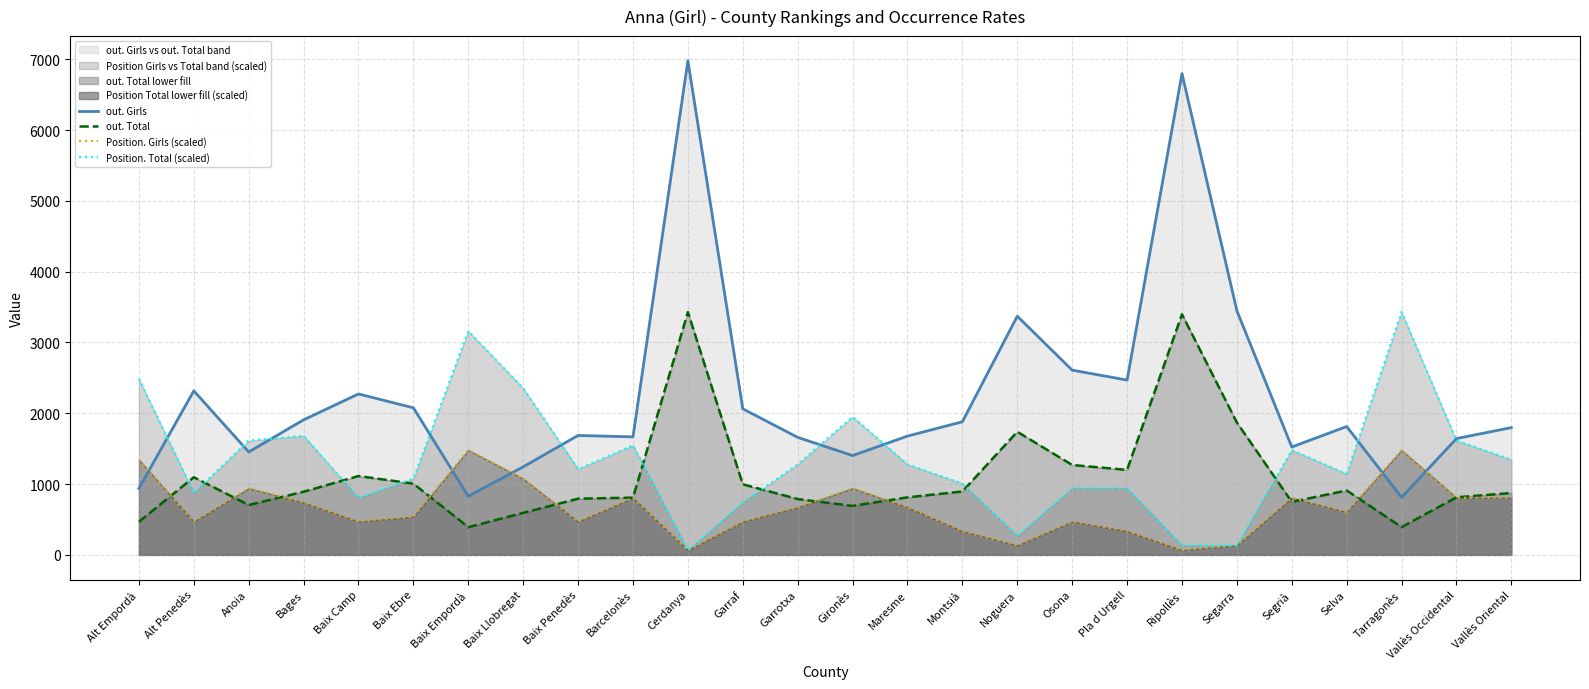

Which series has the largest range (max minus min)?

out. Girls